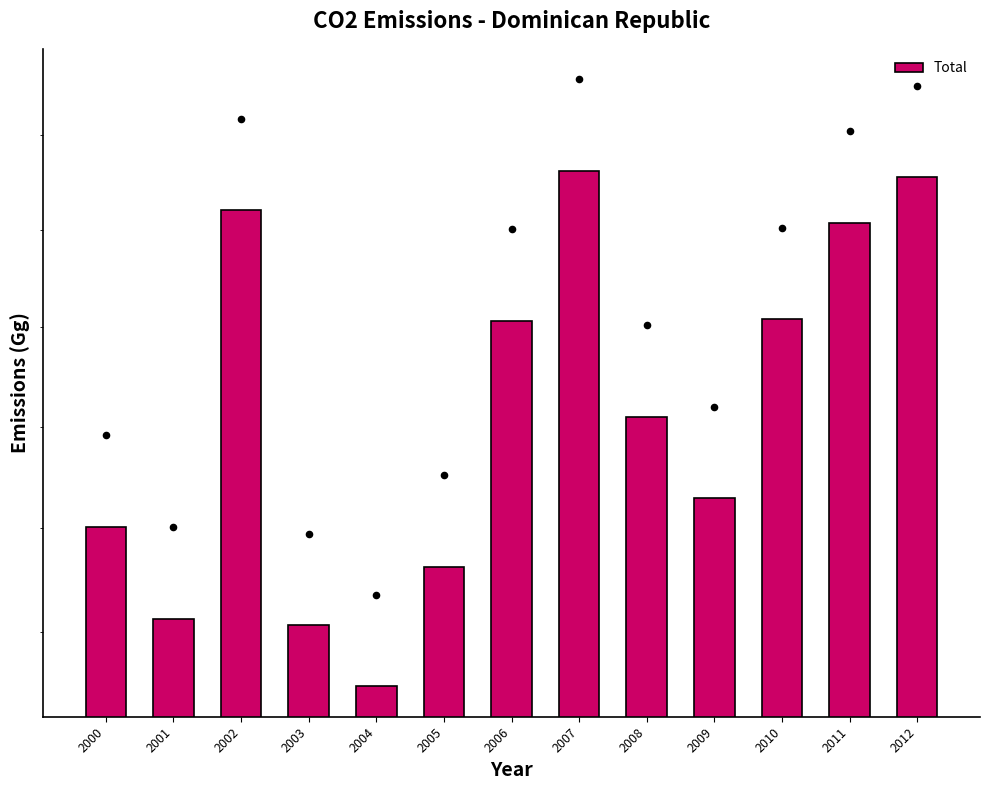

What is the ratio of the value at 2007 to the value at 2004?

1.1